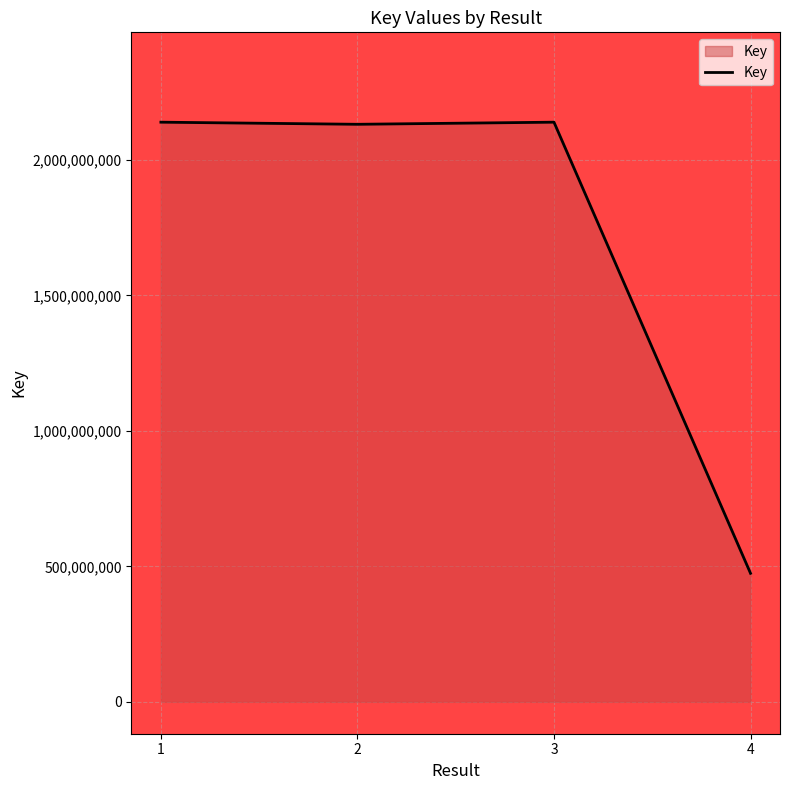

True or false: there are more than 2 points higher than both neighbors.

False